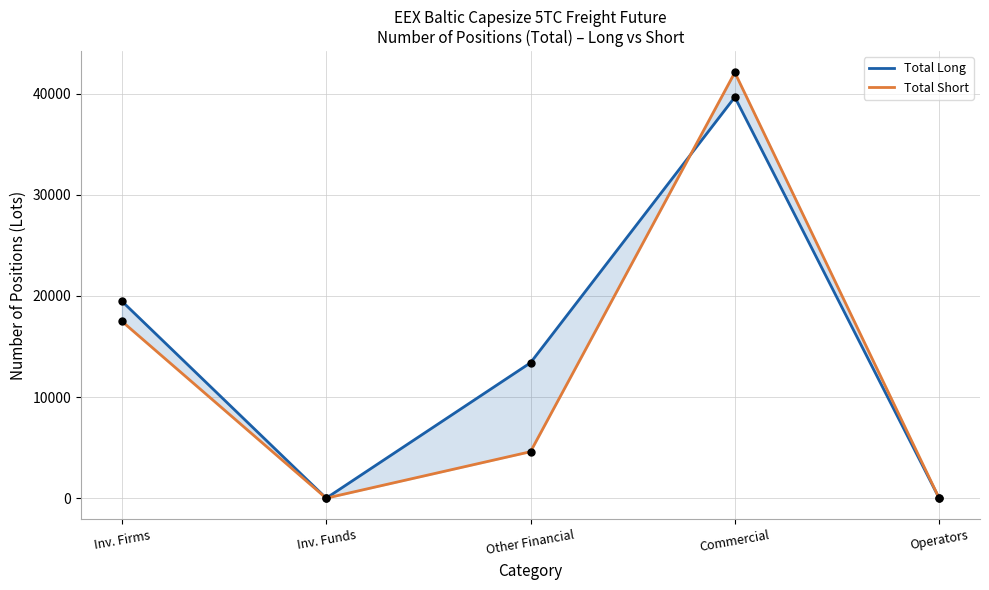

Which series has the widest spread of Y values?

Total Short